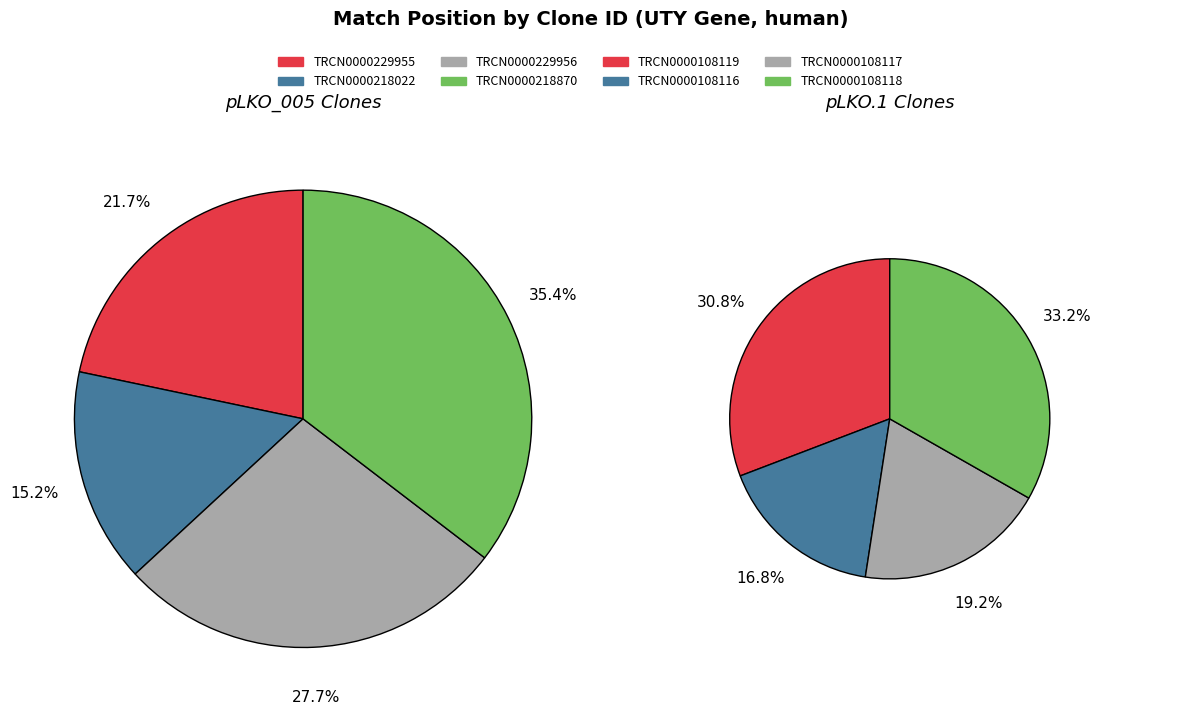

Is there any slice that represents more than half of the pie?

No